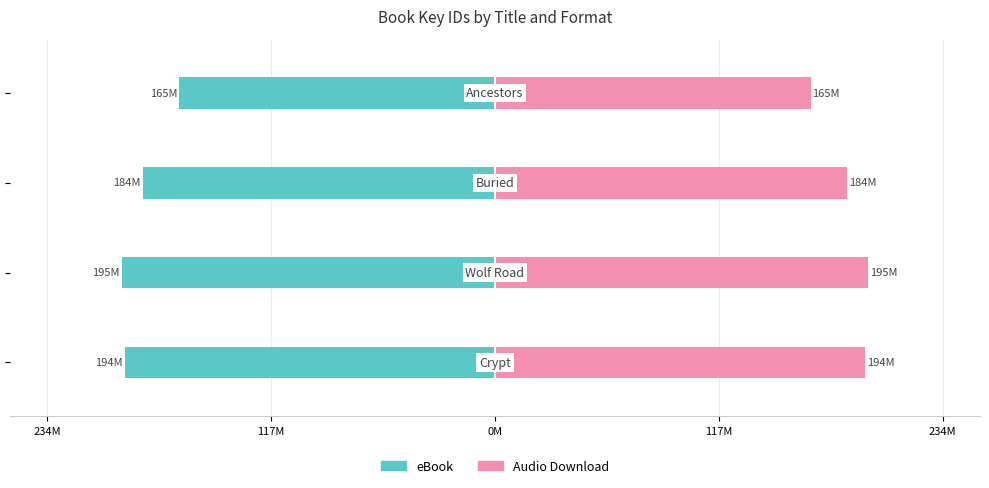

List the series in order of their overall mean, lowest first.

eBook, Audio Download